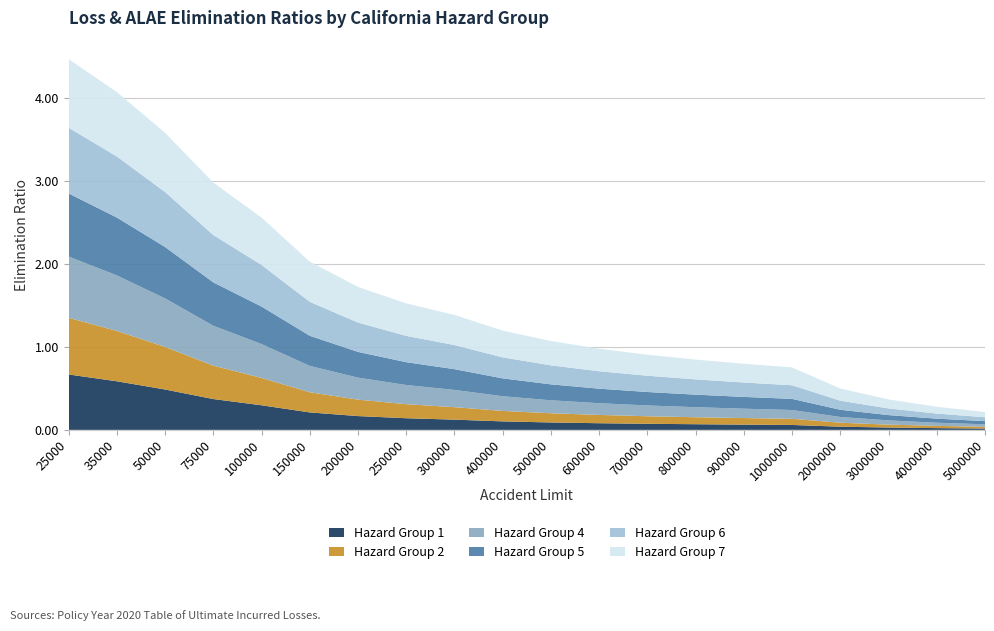

Reading left to right, list all the values displayed in this chart.

Hazard Group 1: 25000=0.7	35000=0.6	50000=0.5	75000=0.4	100000=0.3	150000=0.2	200000=0.2	250000=0.1	300000=0.1	400000=0.1	500000=0.1	600000=0.1	700000=0.1	800000=0.1	900000=0.1	1000000=0.1	2000000=0.0	3000000=0.0	4000000=0.0	5000000=0.0
Hazard Group 2: 25000=0.7	35000=0.6	50000=0.5	75000=0.4	100000=0.3	150000=0.2	200000=0.2	250000=0.2	300000=0.1	400000=0.1	500000=0.1	600000=0.1	700000=0.1	800000=0.1	900000=0.1	1000000=0.1	2000000=0.0	3000000=0.0	4000000=0.0	5000000=0.0
Hazard Group 4: 25000=0.7	35000=0.7	50000=0.6	75000=0.5	100000=0.4	150000=0.3	200000=0.3	250000=0.2	300000=0.2	400000=0.2	500000=0.2	600000=0.1	700000=0.1	800000=0.1	900000=0.1	1000000=0.1	2000000=0.1	3000000=0.1	4000000=0.0	5000000=0.0
Hazard Group 5: 25000=0.8	35000=0.7	50000=0.6	75000=0.5	100000=0.5	150000=0.4	200000=0.3	250000=0.3	300000=0.2	400000=0.2	500000=0.2	600000=0.2	700000=0.2	800000=0.2	900000=0.1	1000000=0.1	2000000=0.1	3000000=0.1	4000000=0.0	5000000=0.0
Hazard Group 6: 25000=0.8	35000=0.7	50000=0.7	75000=0.6	100000=0.5	150000=0.4	200000=0.4	250000=0.3	300000=0.3	400000=0.3	500000=0.2	600000=0.2	700000=0.2	800000=0.2	900000=0.2	1000000=0.2	2000000=0.1	3000000=0.1	4000000=0.1	5000000=0.0
Hazard Group 7: 25000=0.8	35000=0.8	50000=0.7	75000=0.6	100000=0.6	150000=0.5	200000=0.4	250000=0.4	300000=0.4	400000=0.3	500000=0.3	600000=0.3	700000=0.3	800000=0.2	900000=0.2	1000000=0.2	2000000=0.1	3000000=0.1	4000000=0.1	5000000=0.1